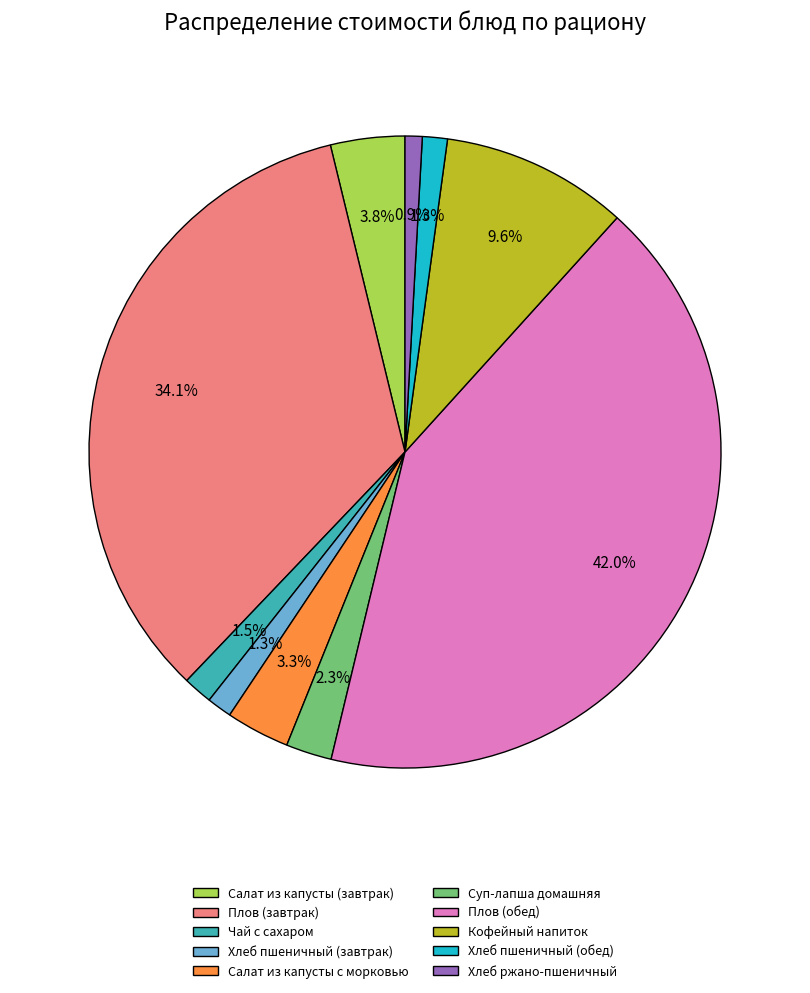

Which has a higher value, Плов (обед) or Плов (завтрак)?

Плов (обед)